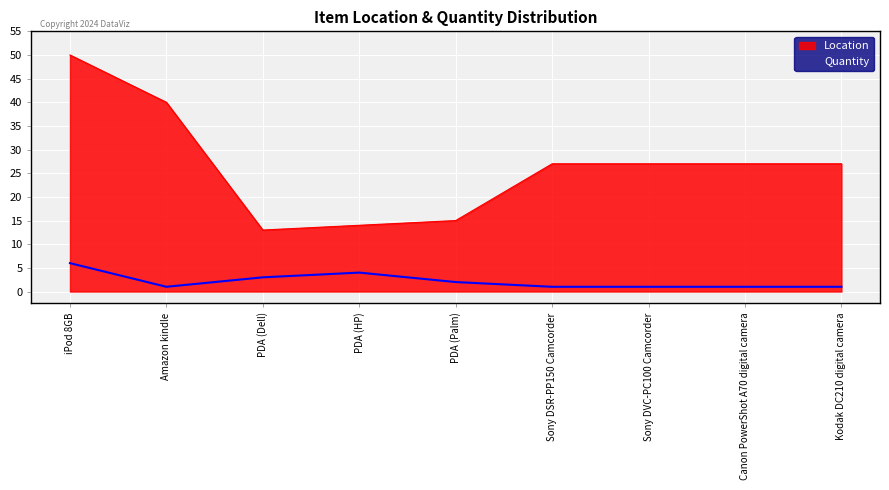

The value of Location at Sony DVC-PC100 Camcorder is 7. True or false?

False